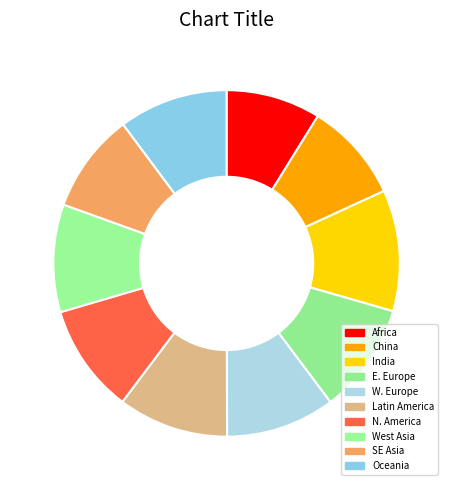

Between N. America and China, which is larger?

N. America